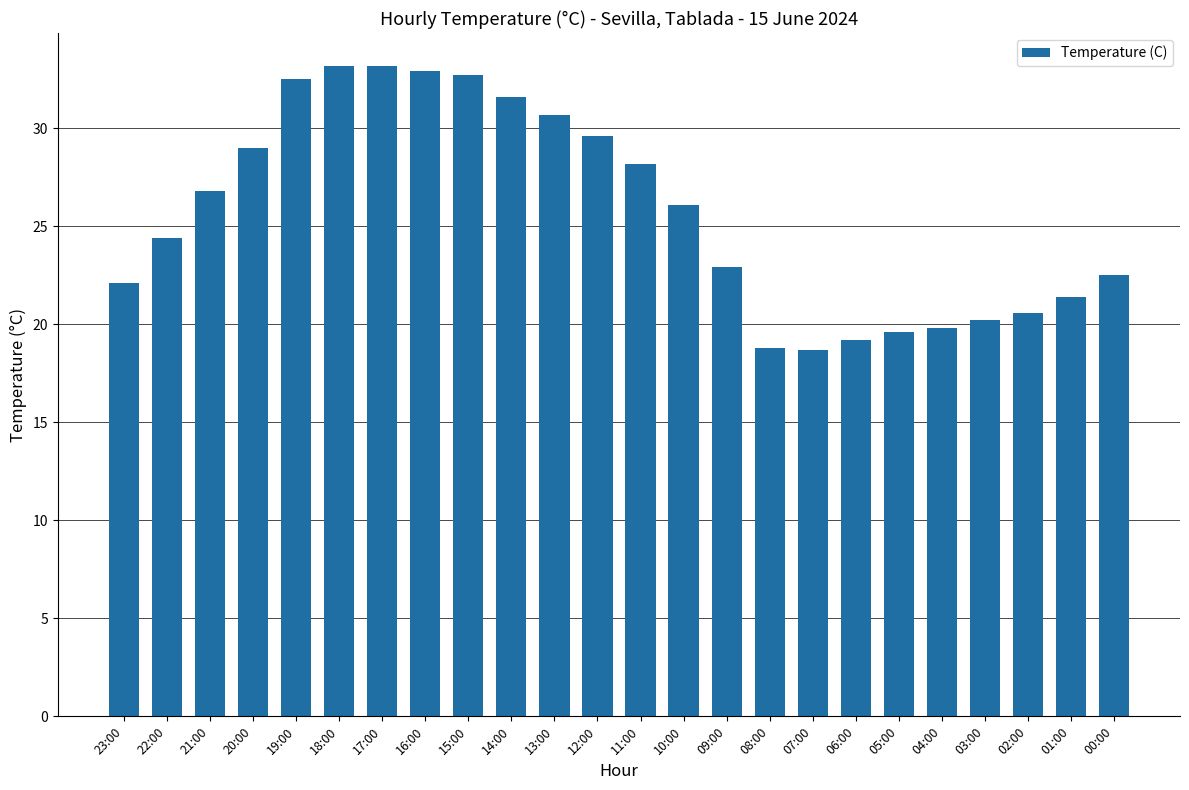

Count the number of values greater than 26.

12